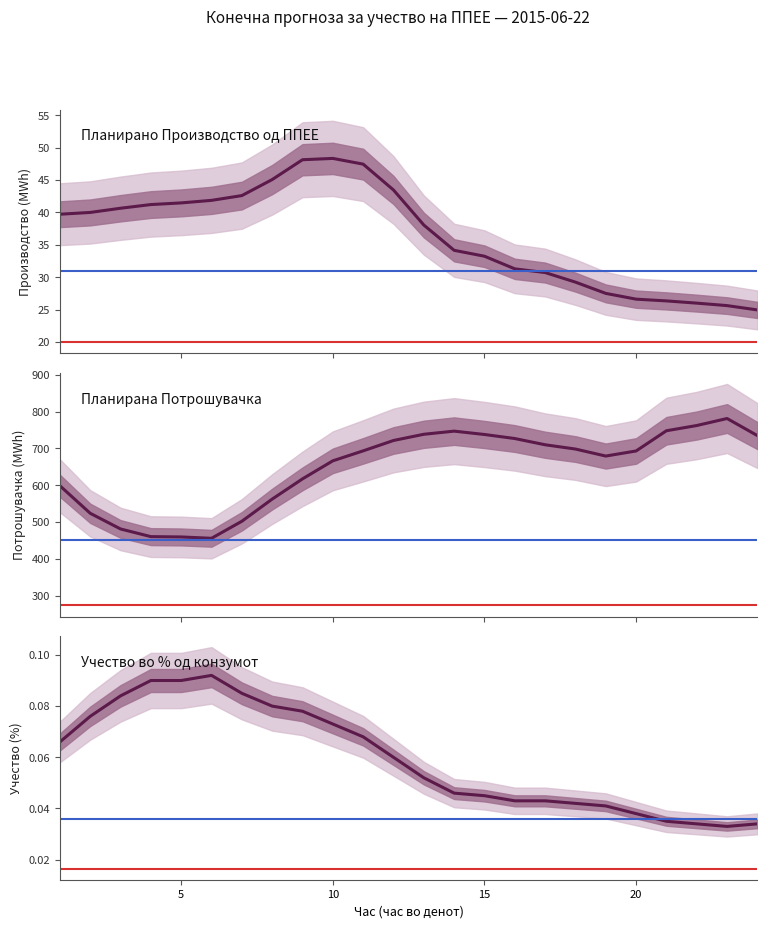

What is the difference between the Планирана Потрошувачка values at 14 and 5?

287.3